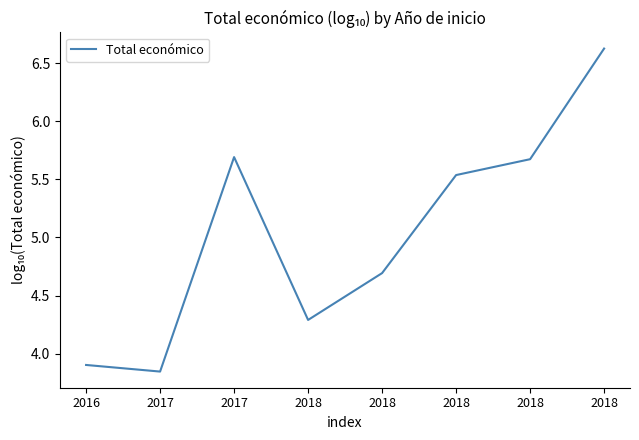

True or false: the data shows 3.8 at 2017.

True